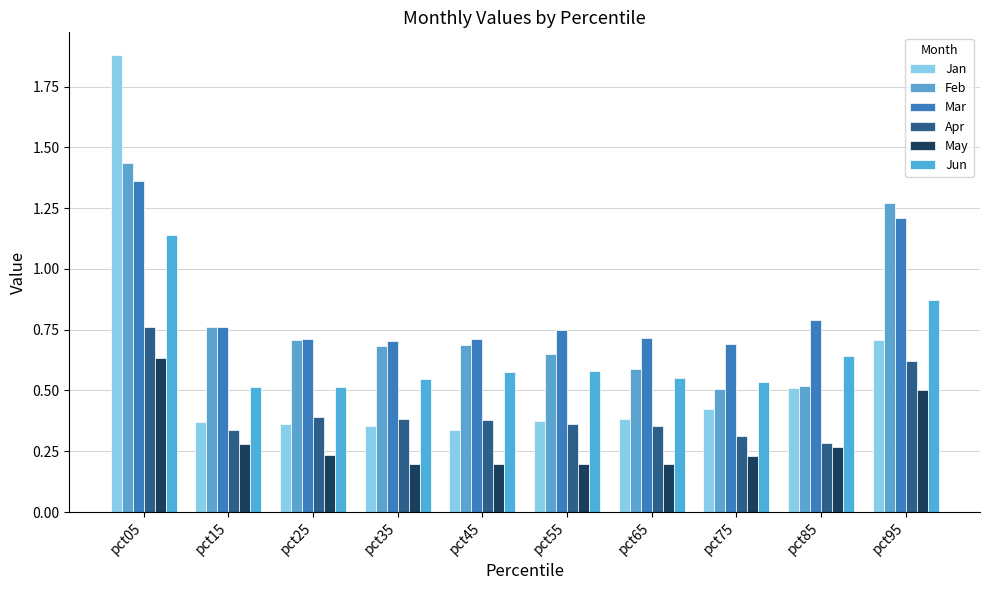

Between pct55 and pct75, which series saw the biggest shift?

Feb